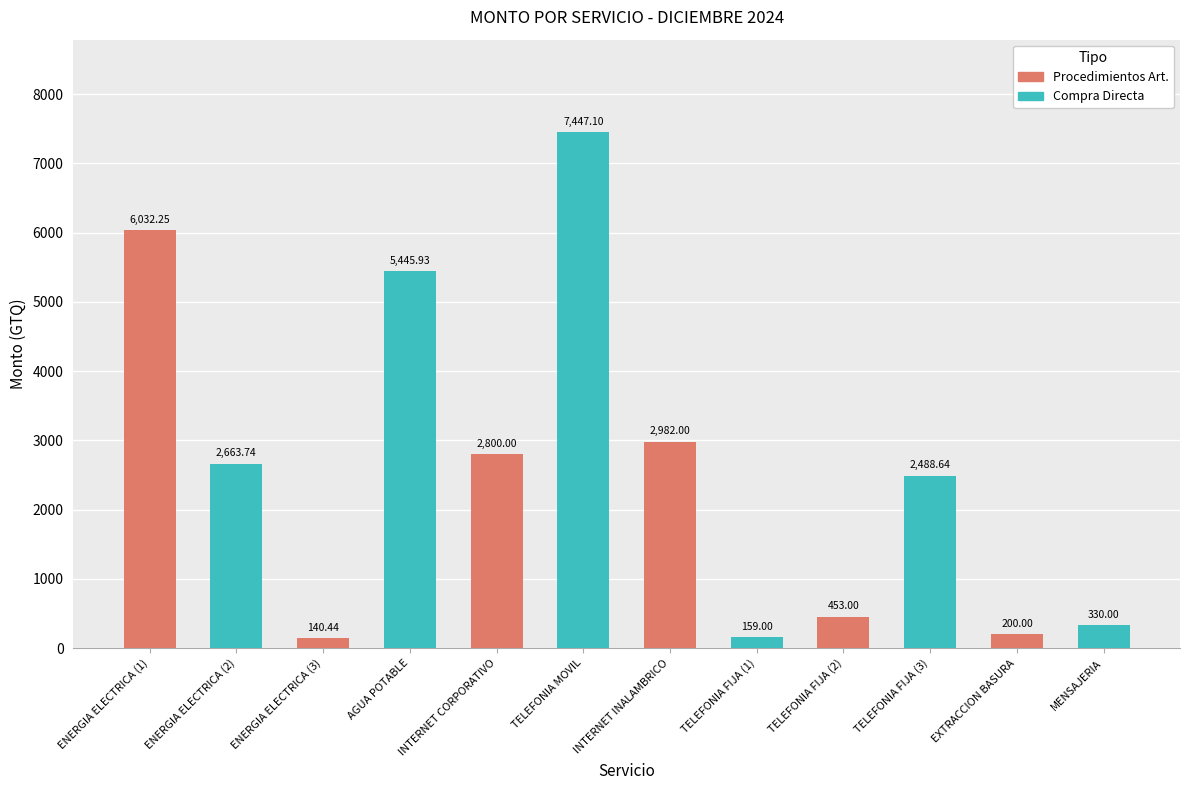

What is the value of the 2nd bar from the left?

2663.7